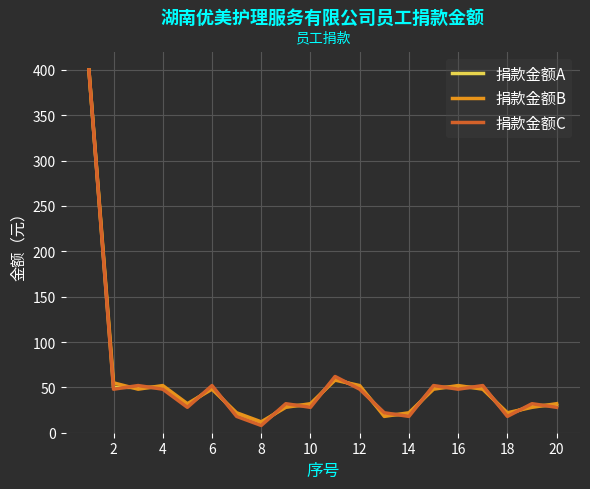

What is the maximum value for 捐款金额A?

400